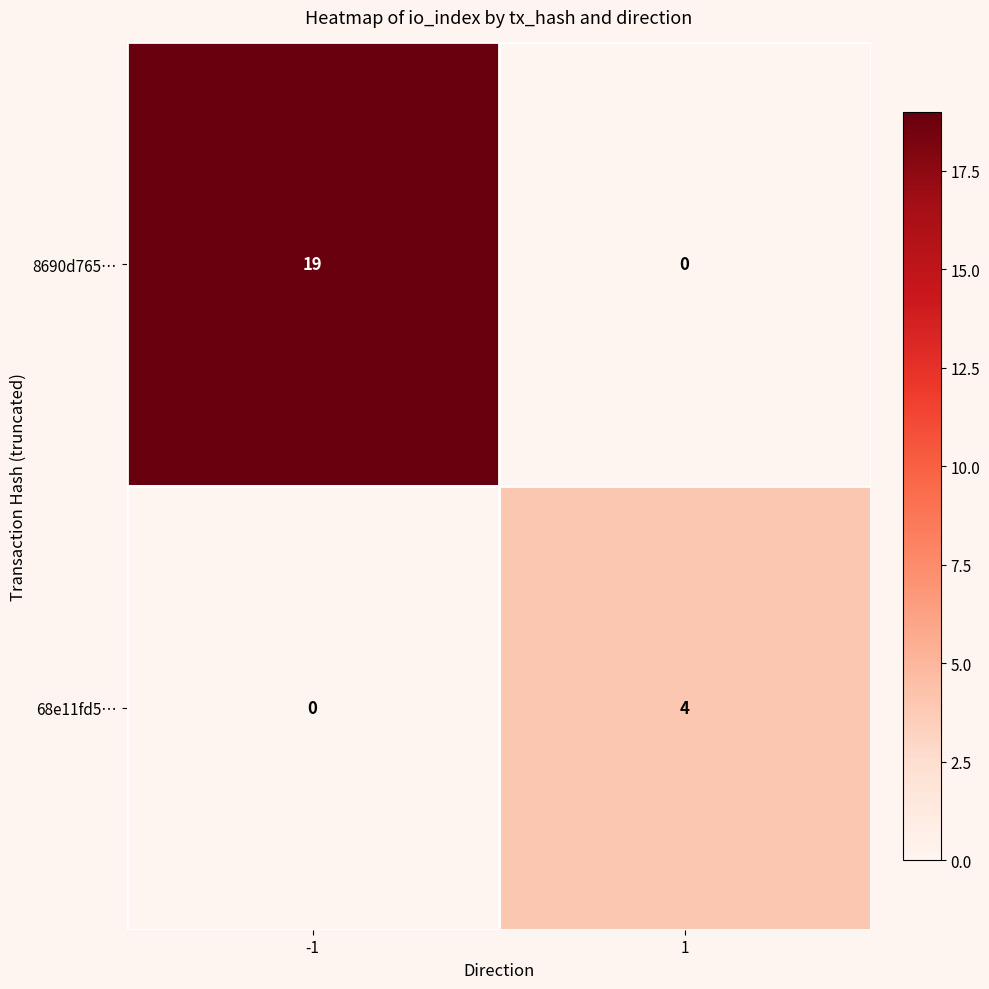

What is the difference between the 8690d765… values at -1 and 1?

19